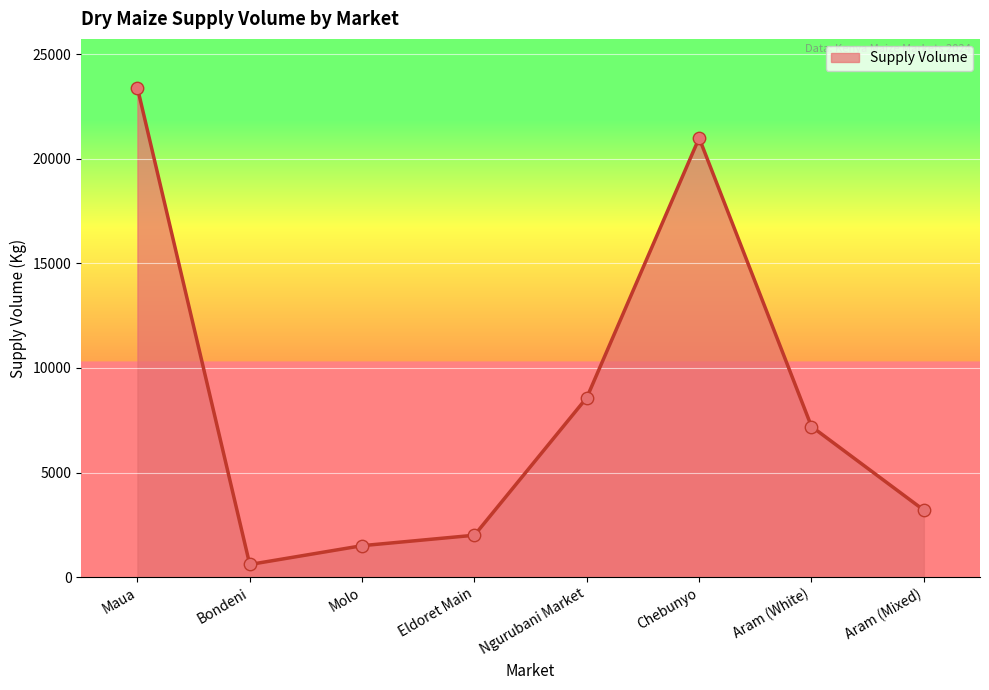

What is the ratio of the value at Aram (Mixed) to the value at Aram (White)?

0.4